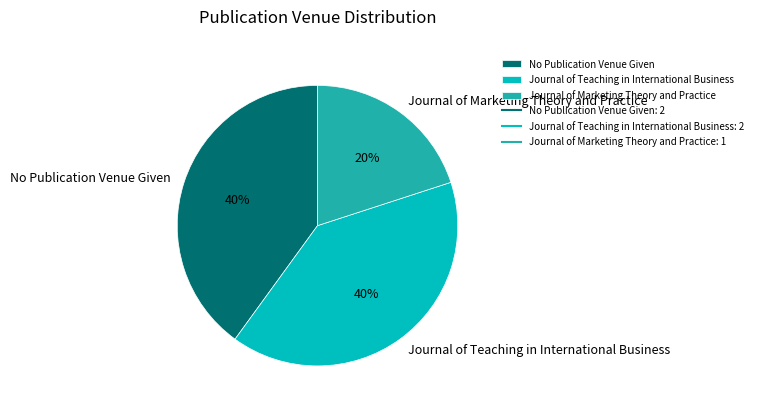

Between Journal of Teaching in International Business and Journal of Marketing Theory and Practice, which is larger?

Journal of Teaching in International Business